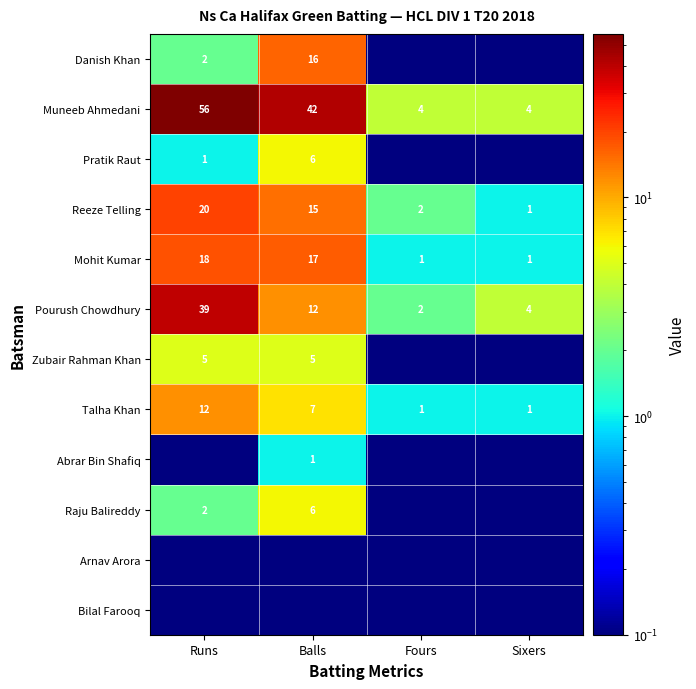

What is the difference between the maximum and second lowest values in the Talha Khan series?

11.0